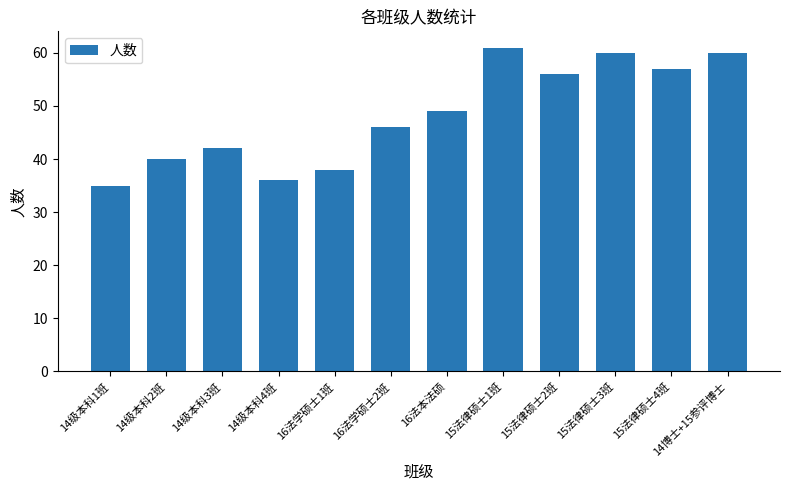

Read the value at 16法学硕士1班, to the nearest 5.

40